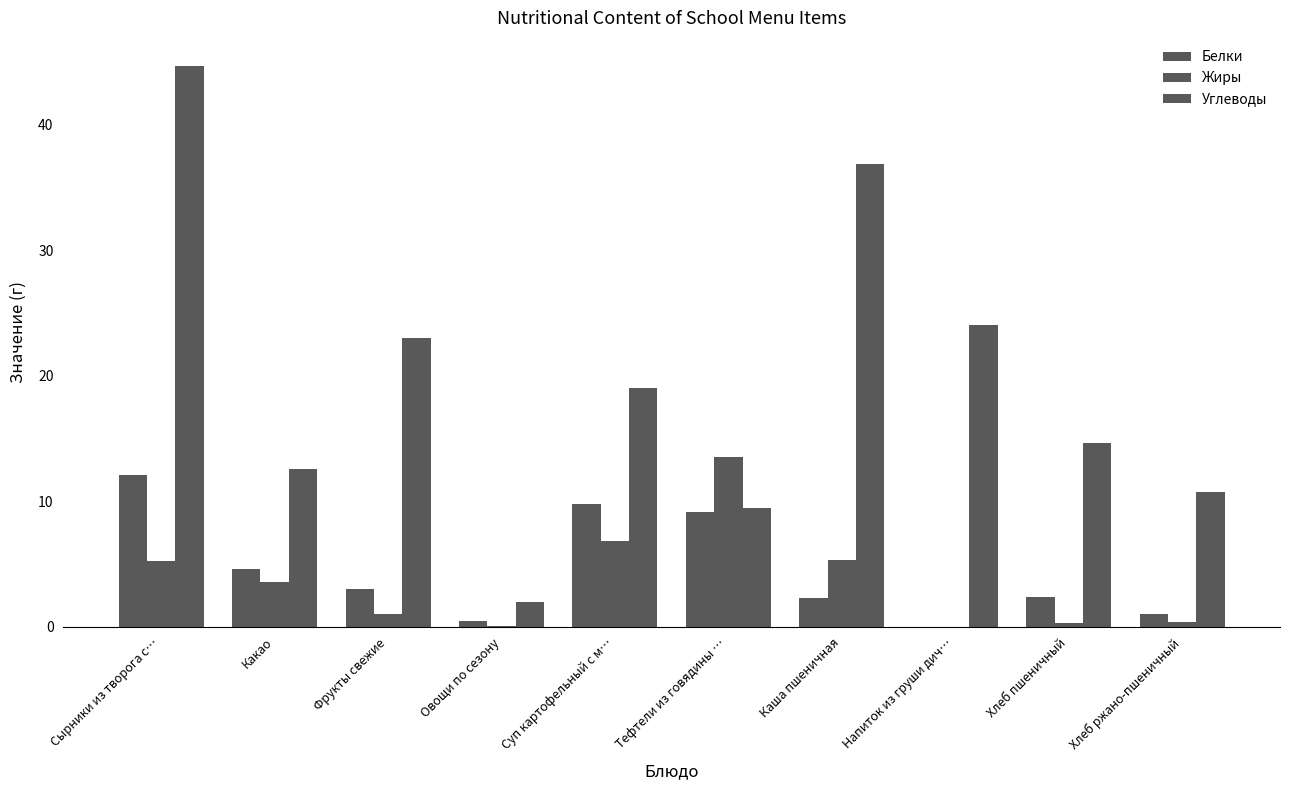

The value of Углеводы at Фрукты свежие is 23.0. True or false?

True